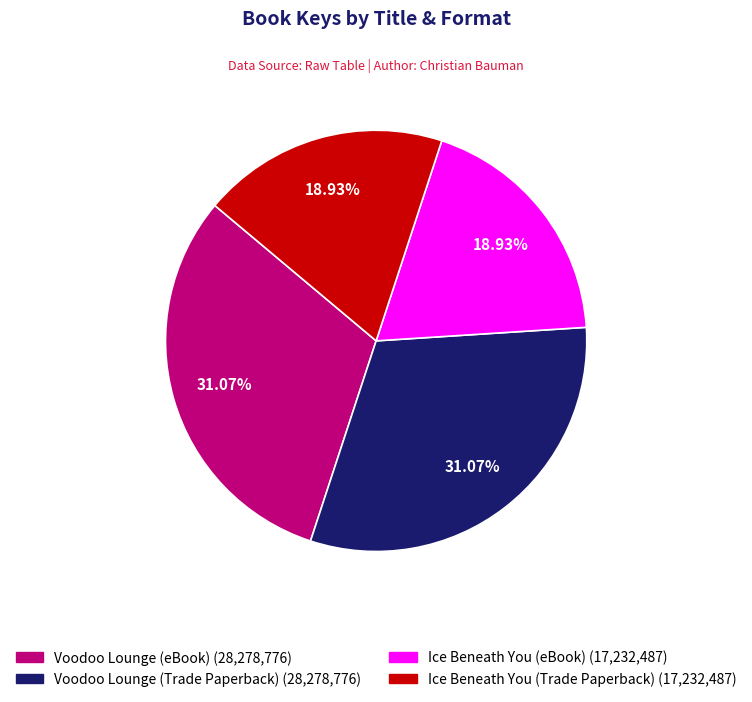

Between Ice Beneath You (eBook) and Voodoo Lounge (Trade Paperback), which is larger?

Voodoo Lounge (Trade Paperback)